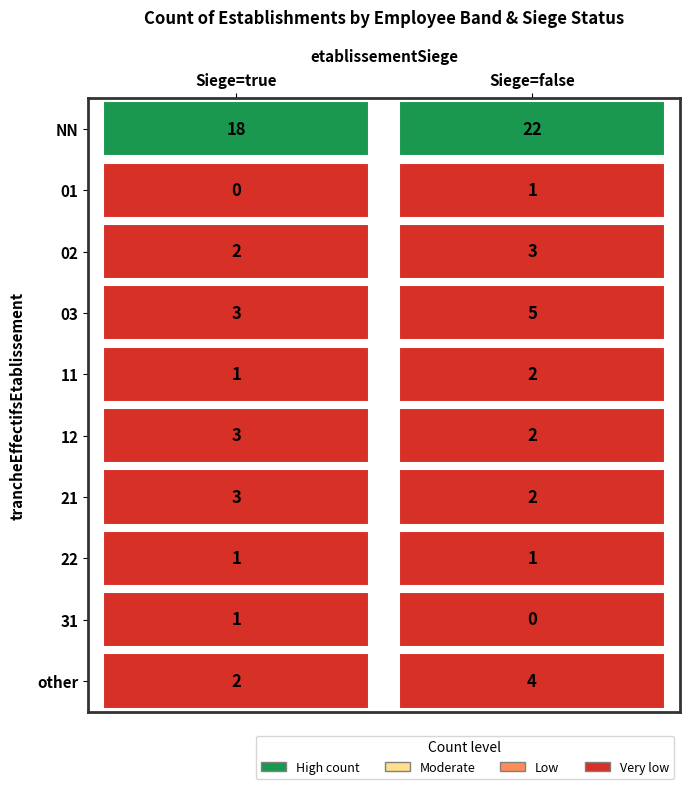

Is the value of false at 01 greater than the value of true at NN?

No